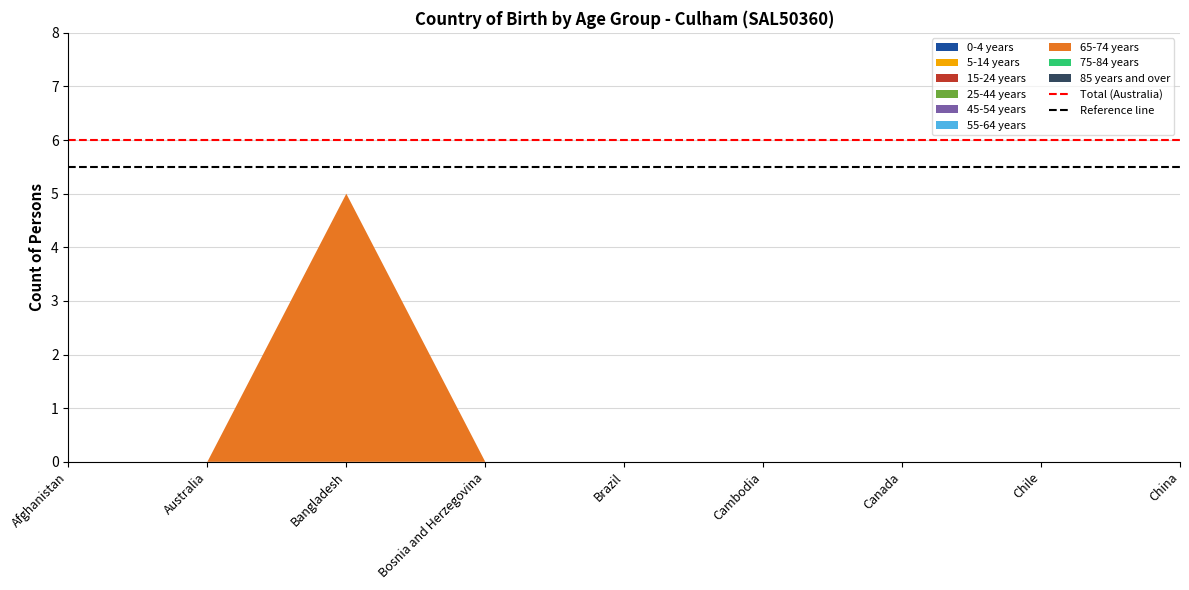

Does the chart have visible grid lines?

Yes